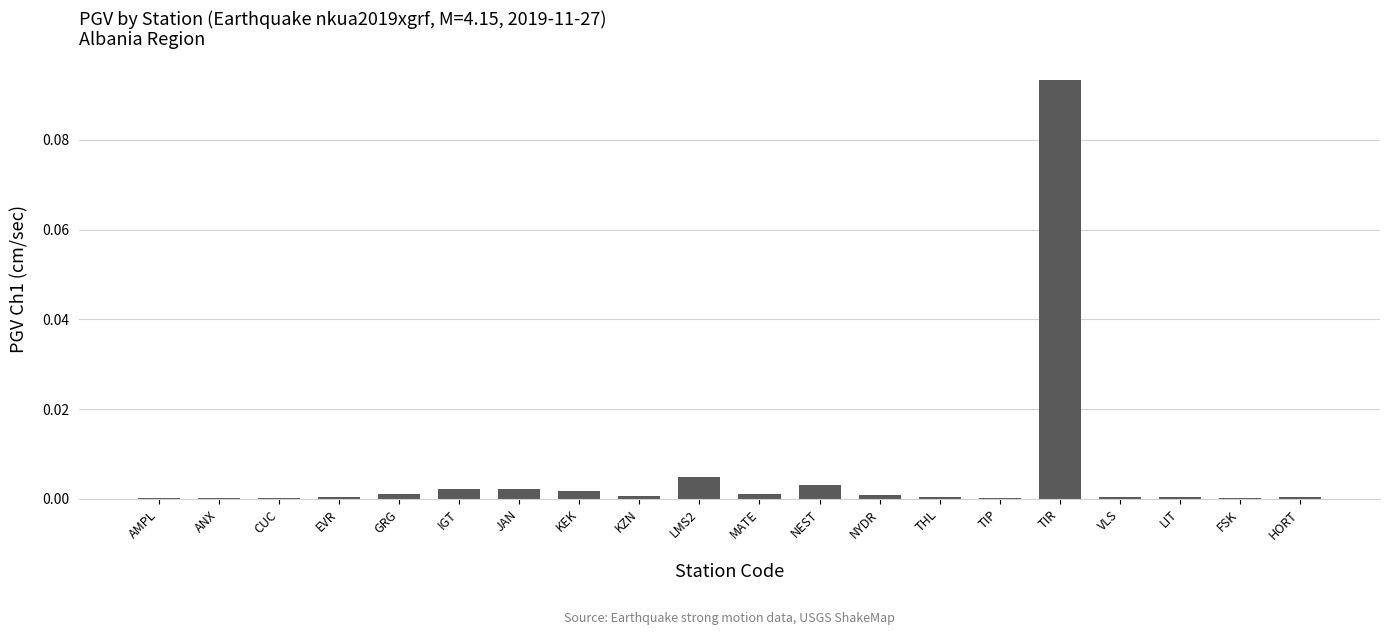

Which has a higher value, CUC or NEST?

NEST